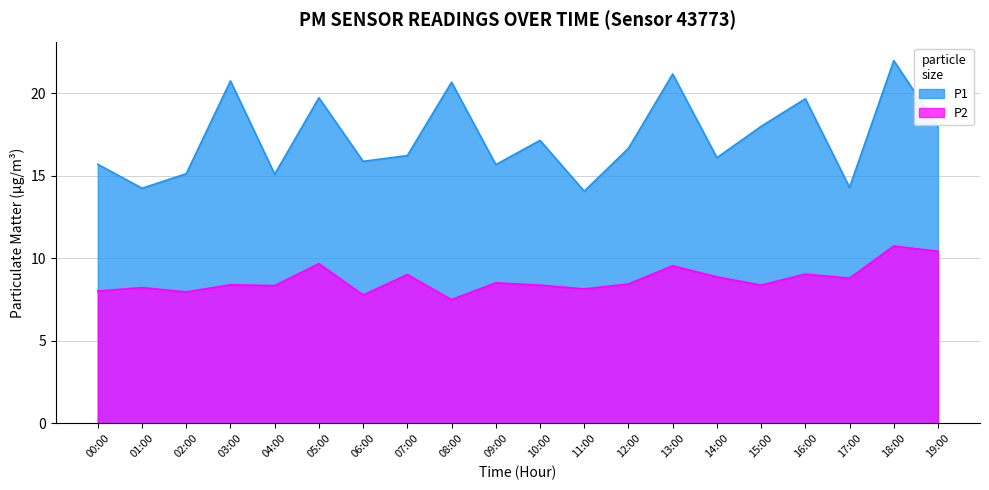

Is it true that P1 equals 26.9 at 02:00?

False